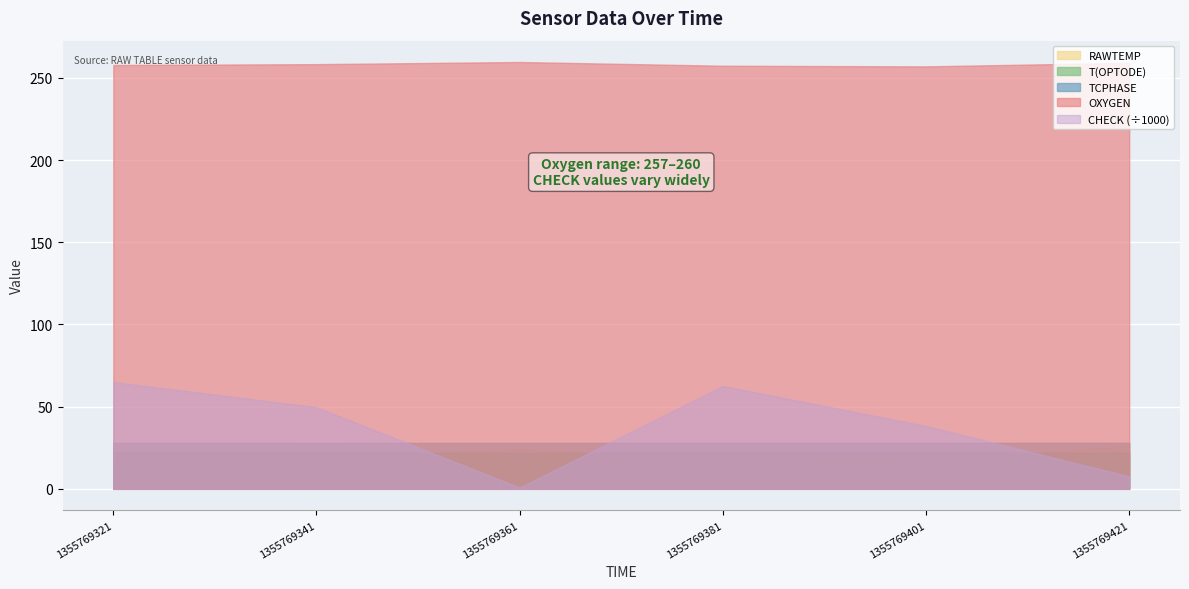

What is the maximum value for T(OPTODE)?

22.2